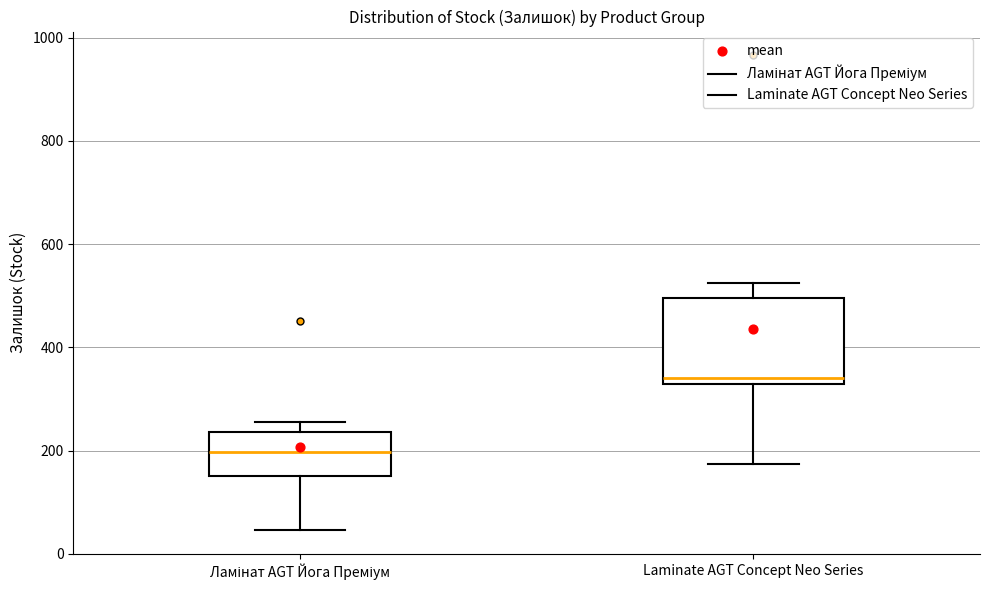

Which box has the highest median line?

Laminate AGT Concept Neo Series